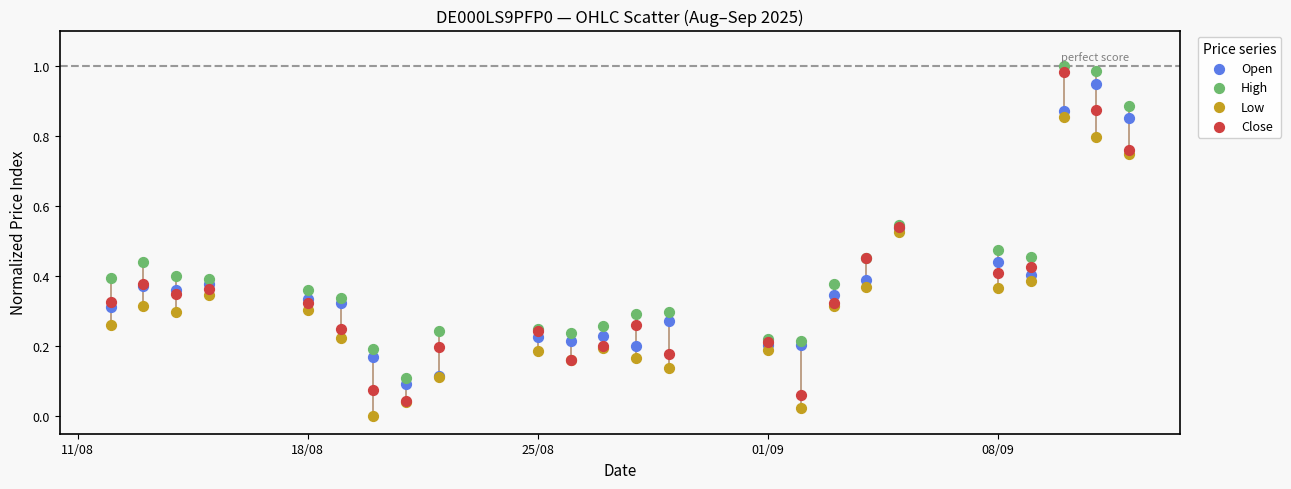

Which series contains the lowest Y value?

Low